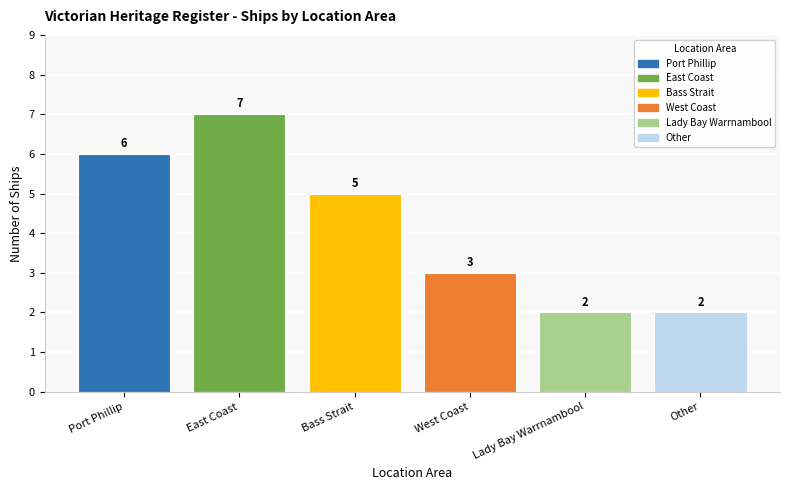

Reading left to right, list all the values displayed in this chart.

Port Phillip=6	East Coast=7	Bass Strait=5	West Coast=3	Lady Bay Warrnambool=2	Other=2